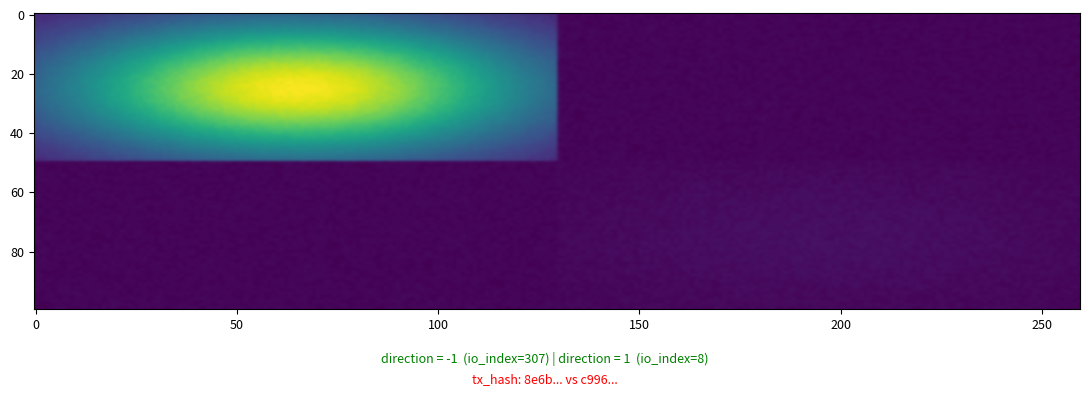

What is the sum of the 8e6babf48027dca55c7677cbde80bb693f75b2c values at 1 and -1?

306